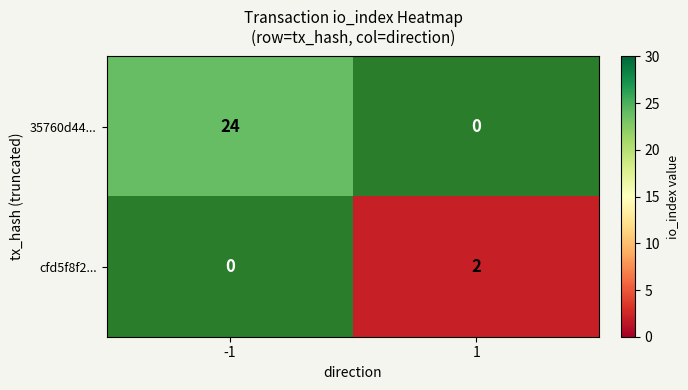

Which series has the largest range (max minus min)?

35760d44...